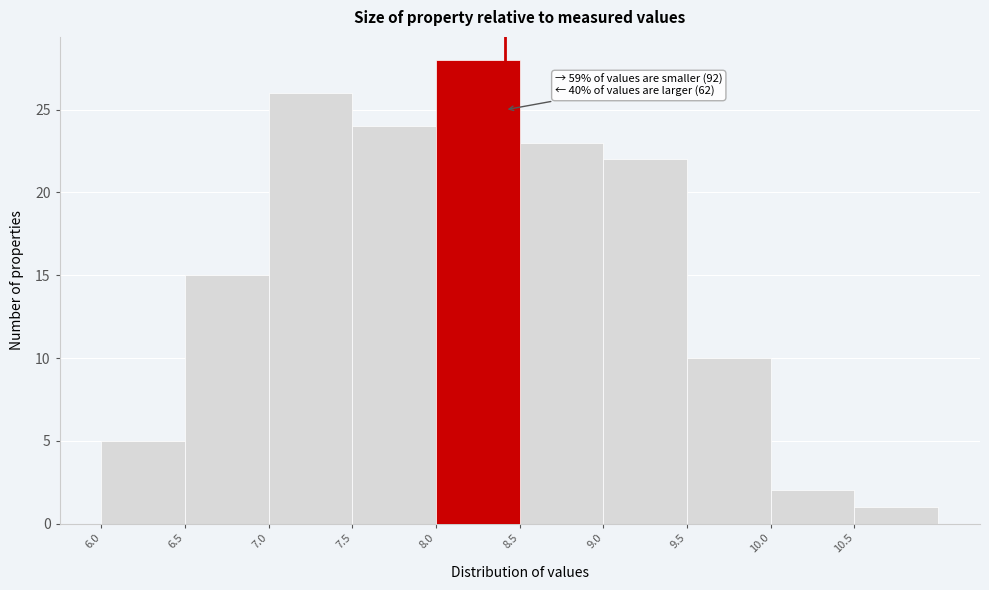

Which range on the x-axis has the tallest bar?

8.02 to 8.52